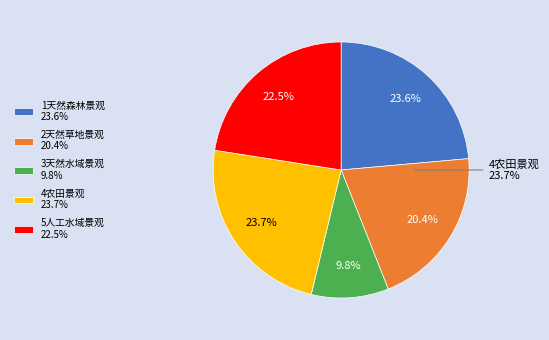

The 3天然水域景观 slice represents 10% of the pie. True or false?

True